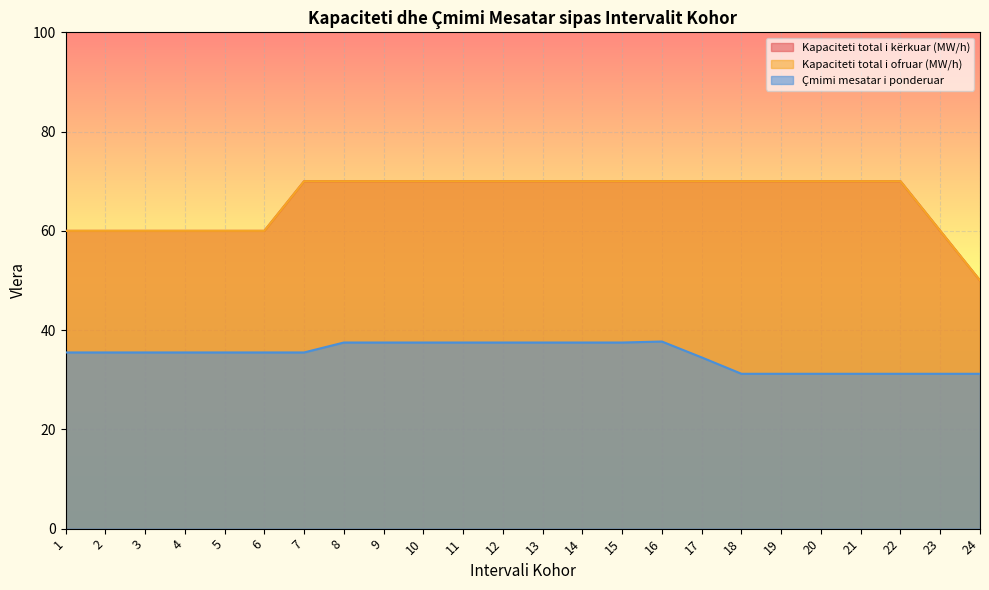

At which category does the chart reach its peak across all series?

7